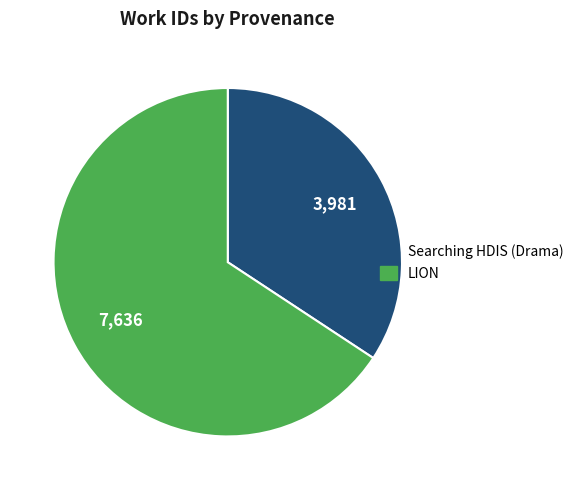

Is there a majority slice in this chart?

Yes